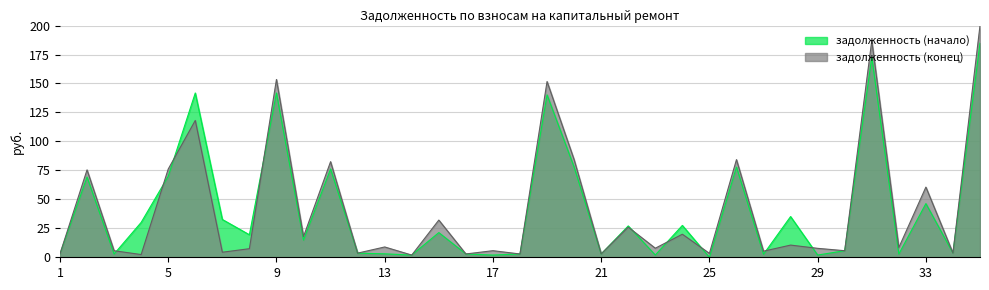

What is the approximate value of задолженность (начало) at 16?

2.9